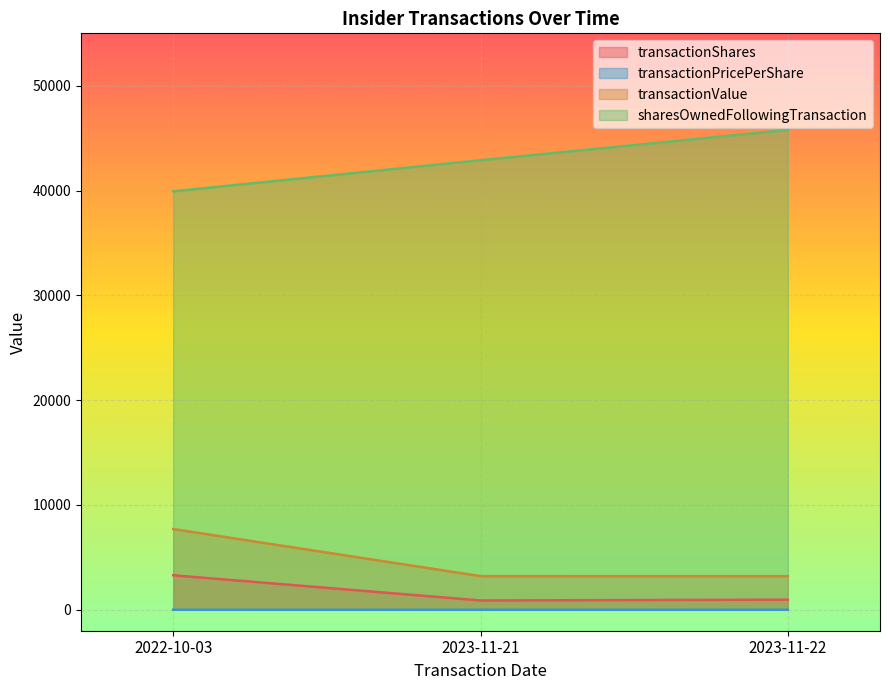

Reading left to right, list all the values displayed in this chart.

transactionShares: 3291.0	886.0	962.0
transactionPricePerShare: 2.3	3.6	3.3
transactionValue: 7701.0	3212.0	3208.0
sharesOwnedFollowingTransaction: 39928.0	42894.0	45782.0